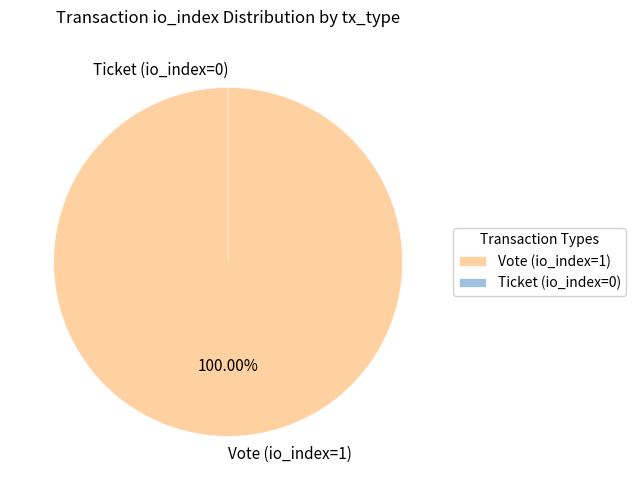

How many segments does this pie chart have?

2